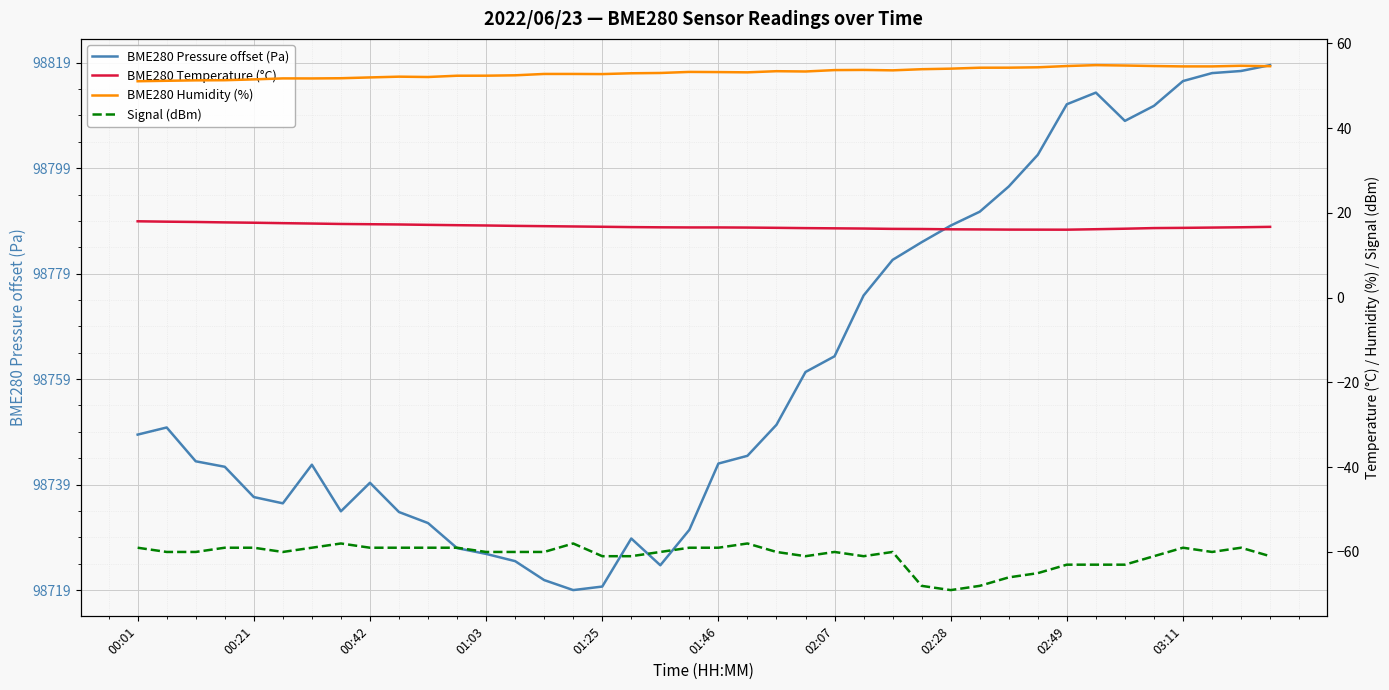

What are all the series names shown in the legend?

BME280 Pressure offset (Pa), BME280 Temperature (°C), BME280 Humidity (%), Signal (dBm)